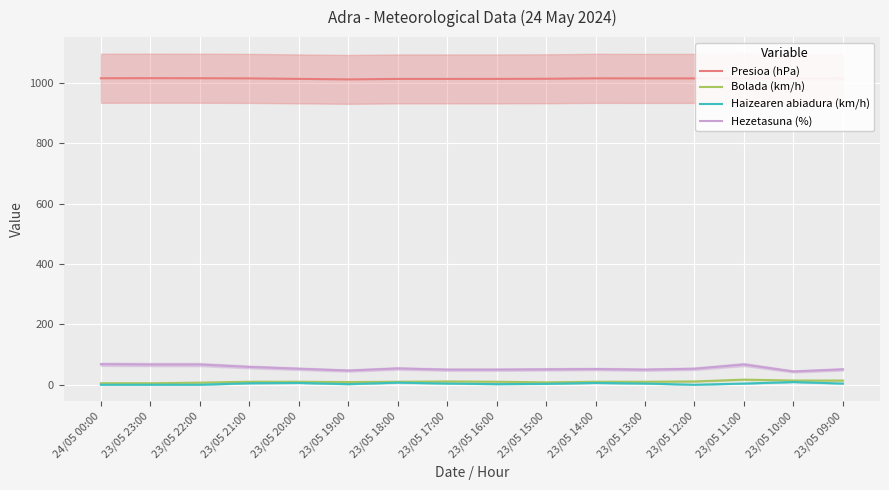

True or false: Hezetasuna (%) and Bolada (km/h) intersect in this chart.

False